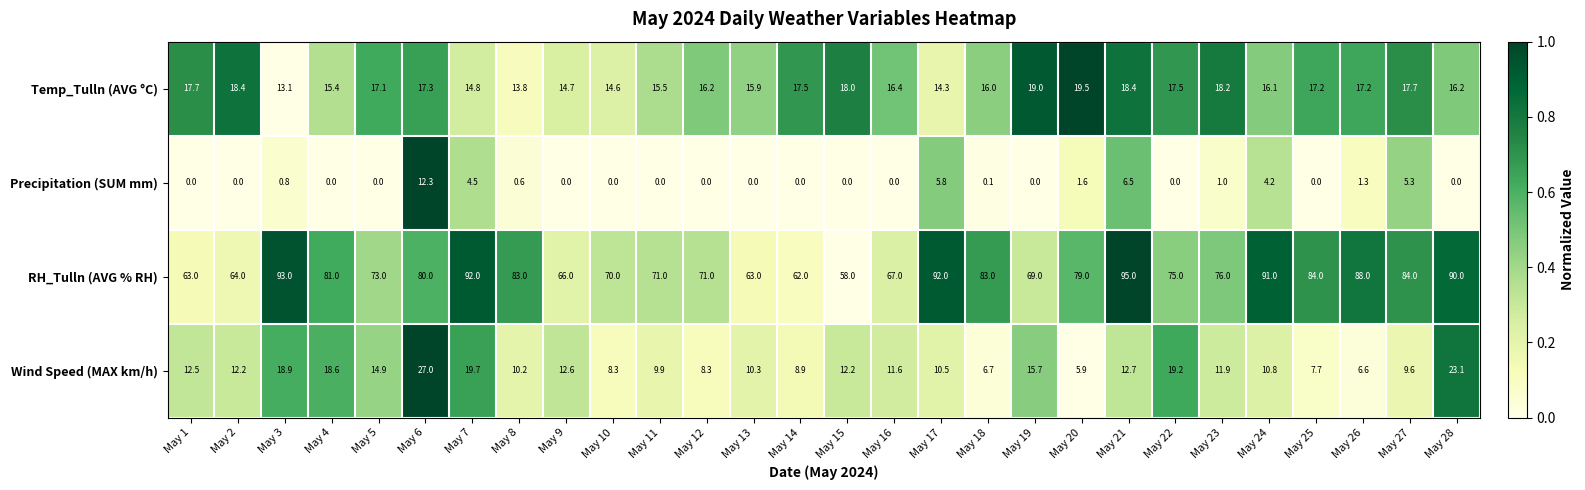

What is the difference between the second highest and second lowest values in the Temp_Tulln (AVG °C) series?

5.2